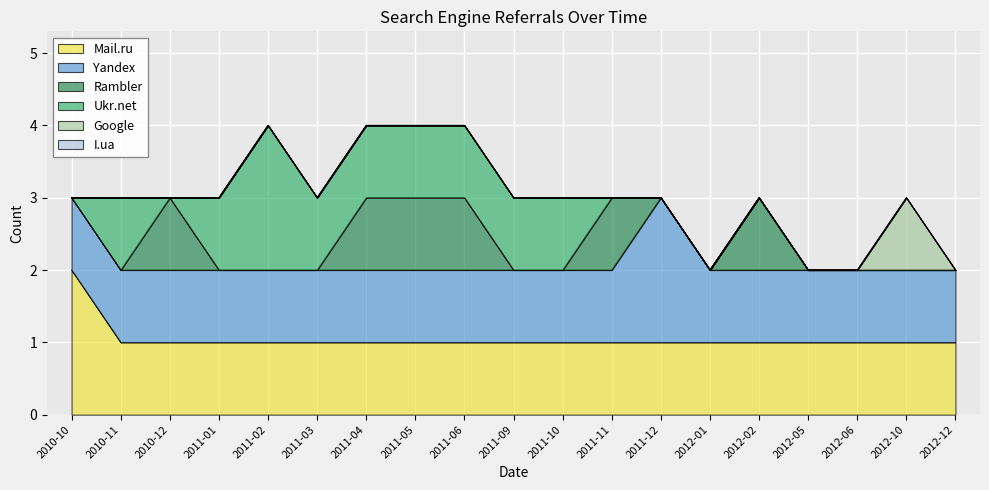

What is the highest value of the Yandex series?

2